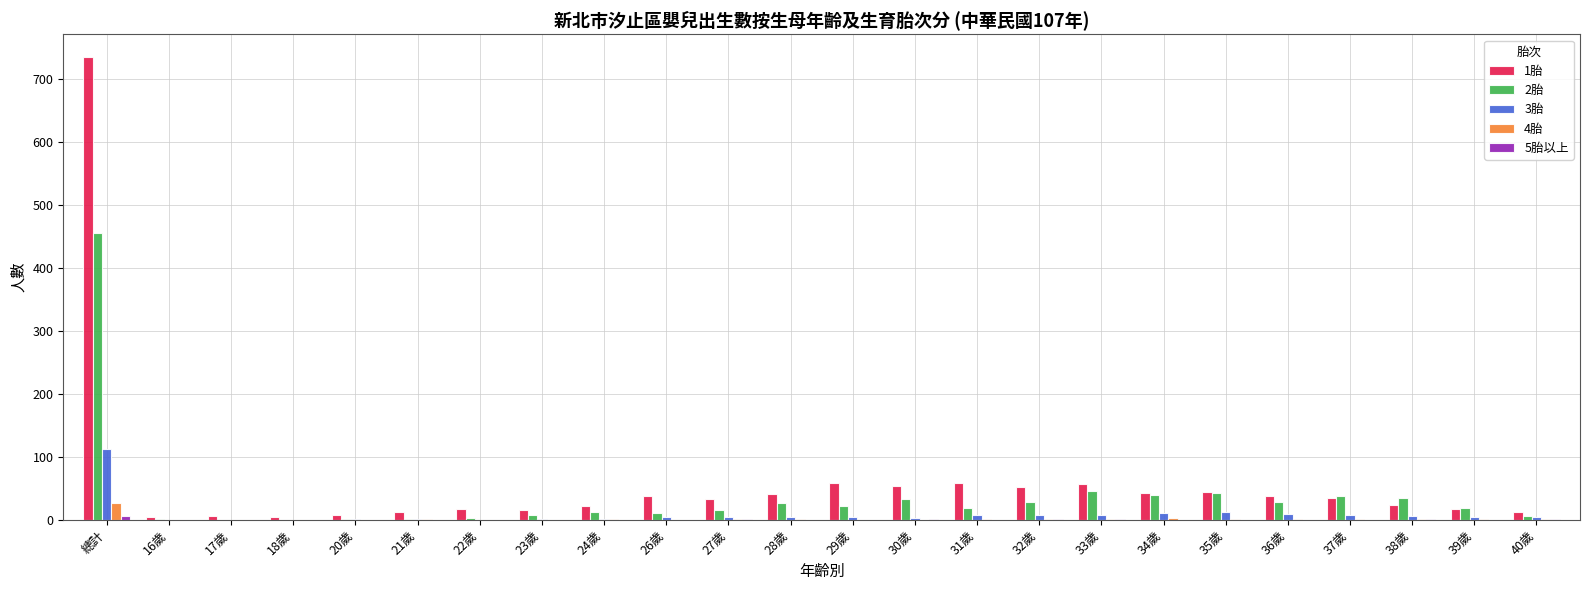

Which label corresponds to the largest value in the chart?

總計